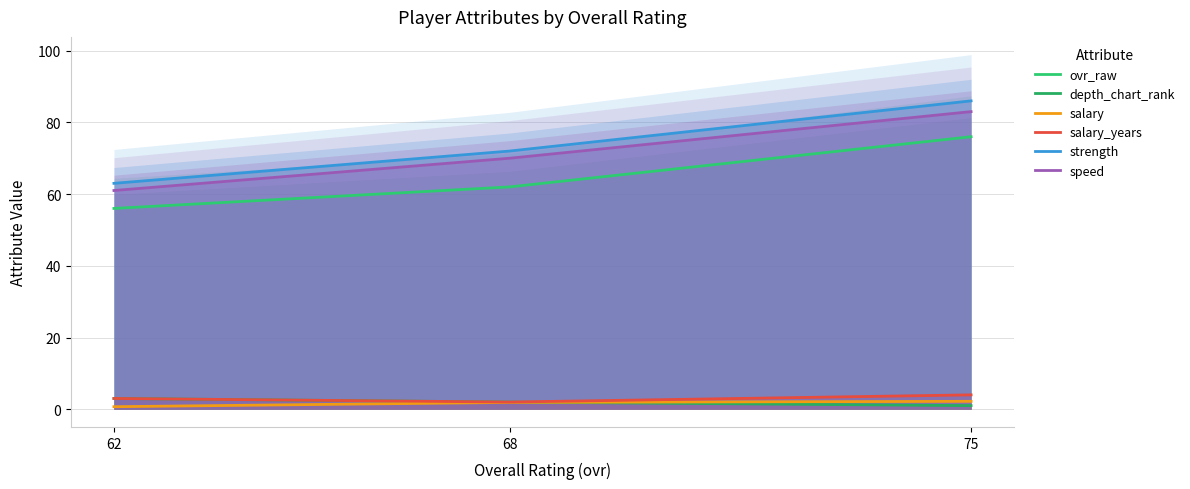

What is the sum of all salary values?

4.8